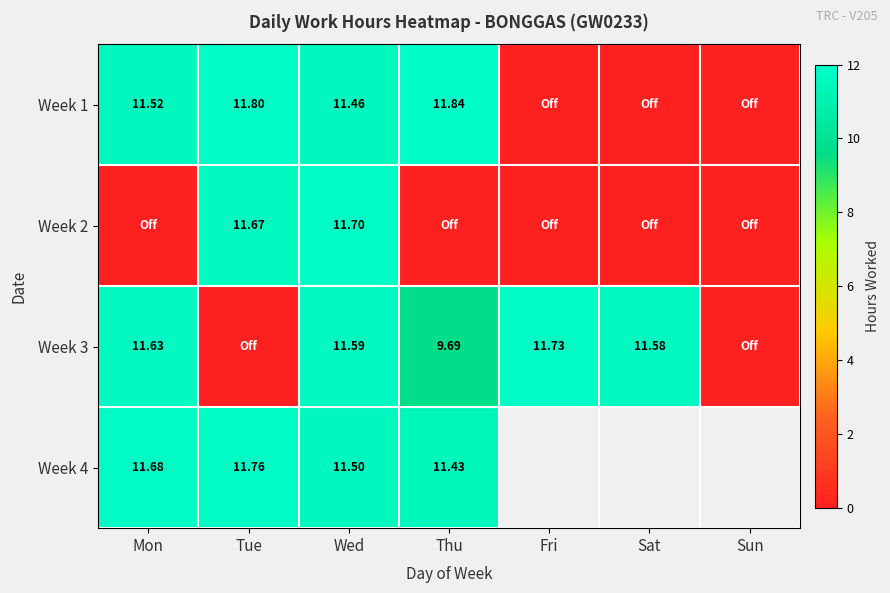

How many distinct data groups are displayed?

4